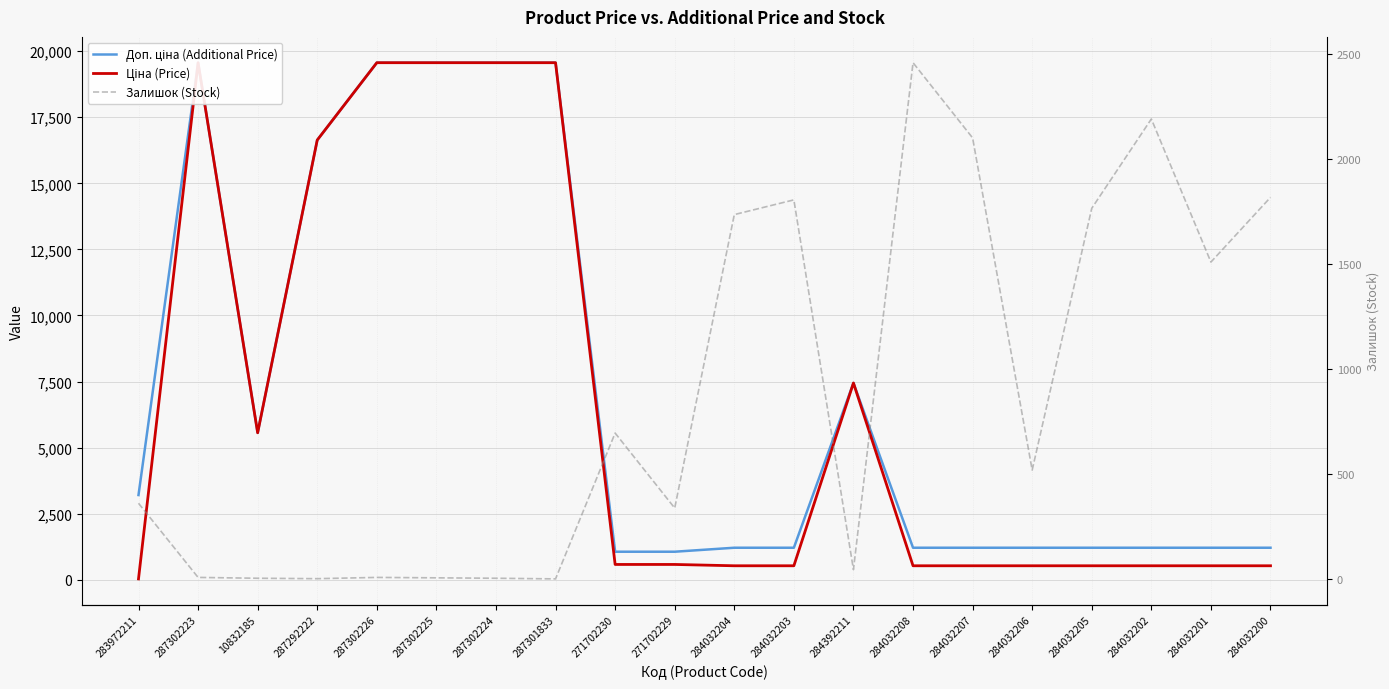

What are all the series names shown in the legend?

Доп. ціна (Additional Price), Ціна (Price), Залишок (Stock)